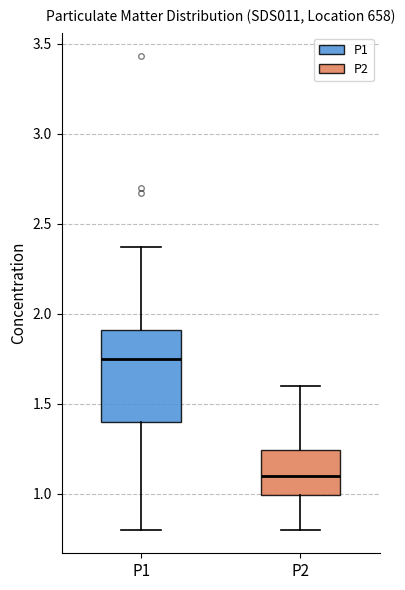

Where is the lower edge of the box for P1 on the y-axis? The values are not printed on the chart, so give them approximately, as read against the axis.

1.40